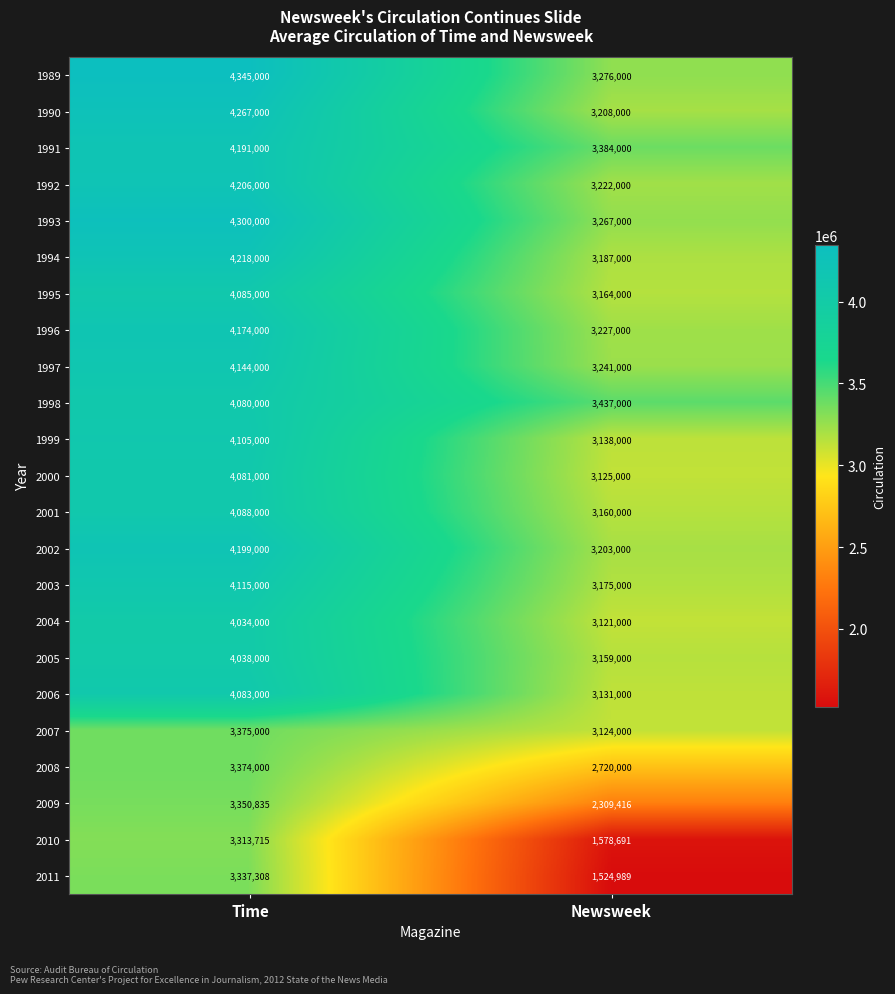

Which series has the largest total across all categories?

1989